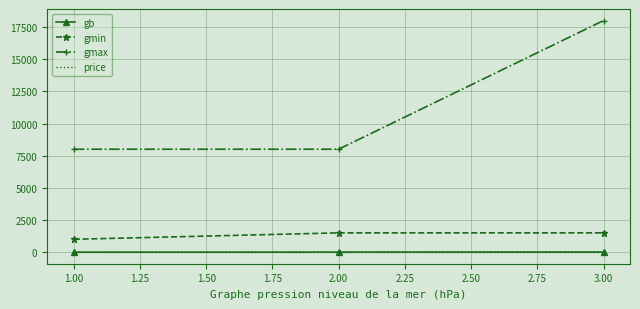

What is the sum of all gmax values?

34000